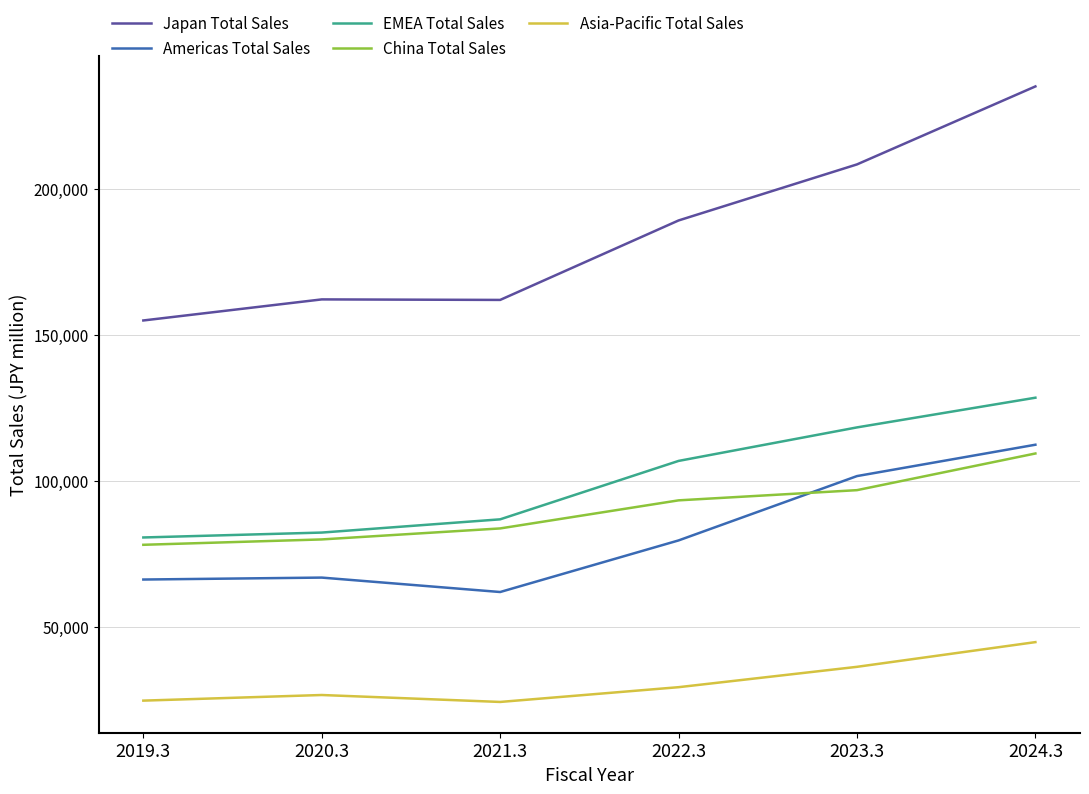

Does the chart have visible grid lines?

Yes